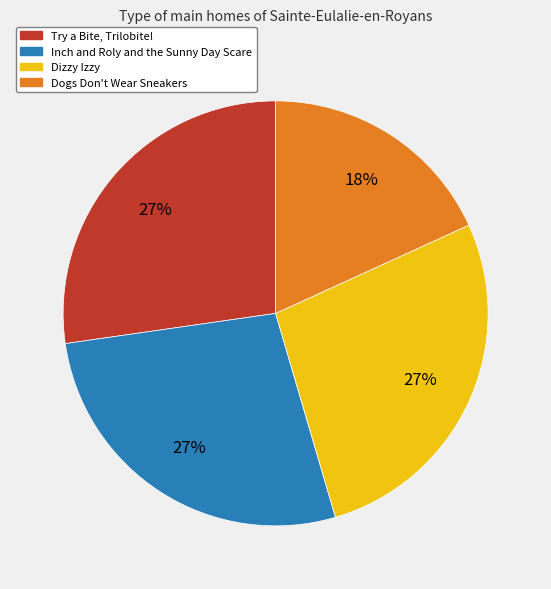

What percentage is the Dogs Don't Wear Sneakers slice, to the nearest percent?

18%